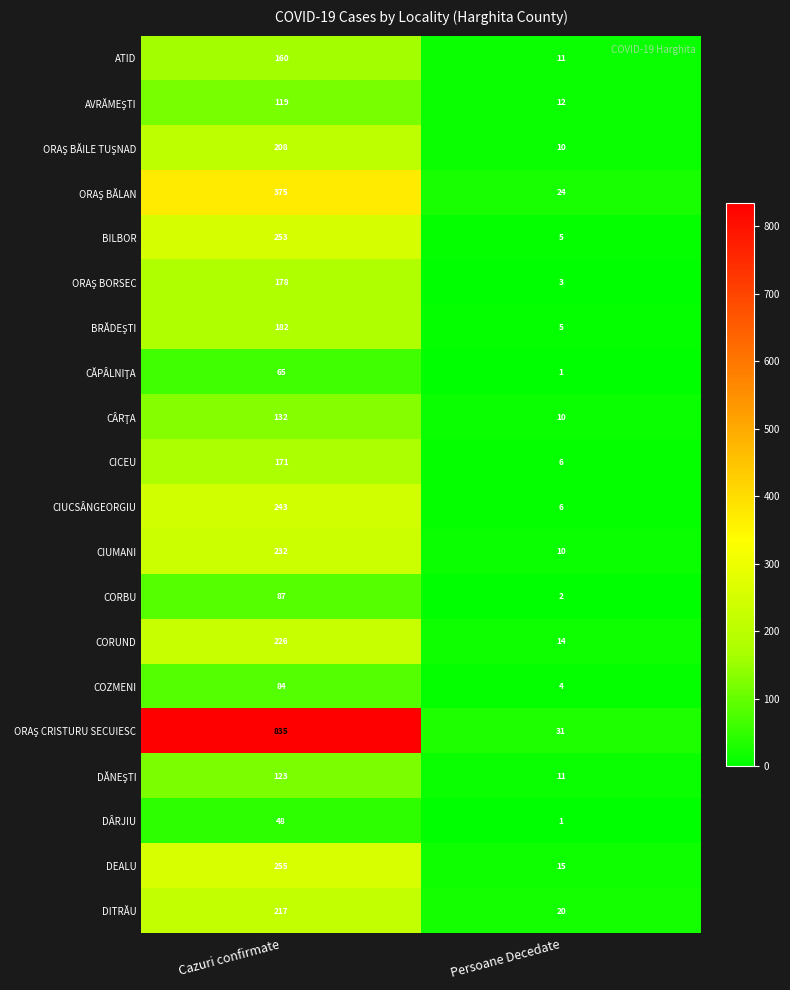

What is the difference between the DÂRJIU values at Cazuri confirmate and Persoane Decedate?

47